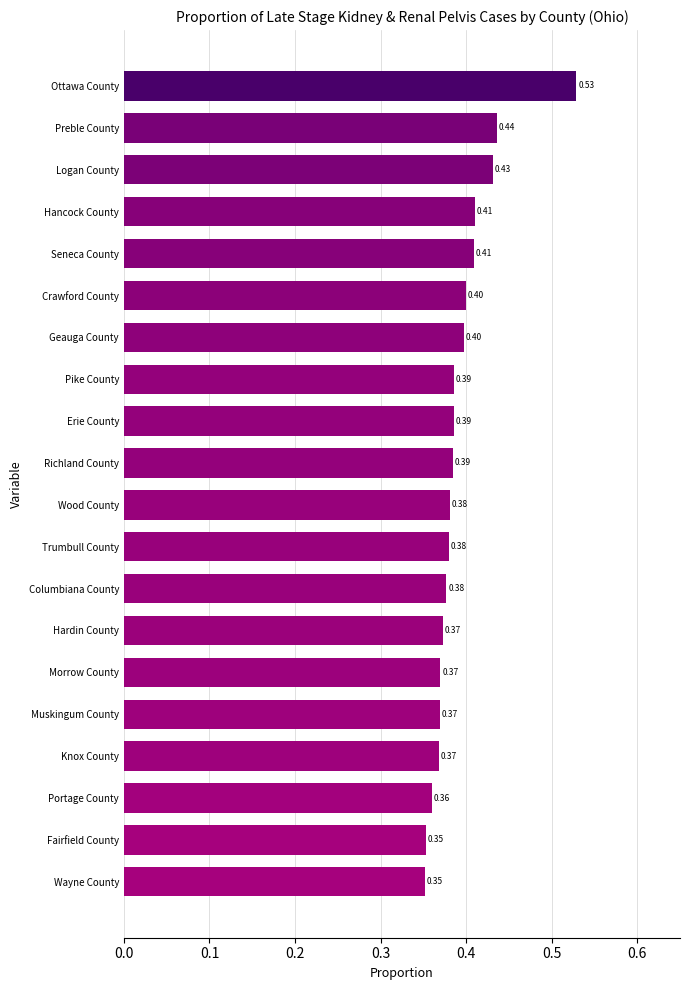

What is the sum of the values at Columbiana County and Crawford County?

0.8